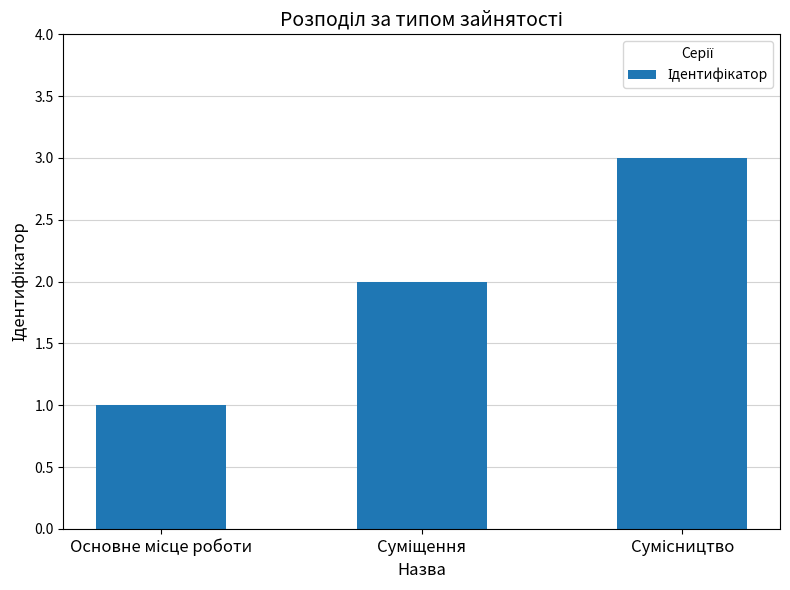

What is the average value?

2